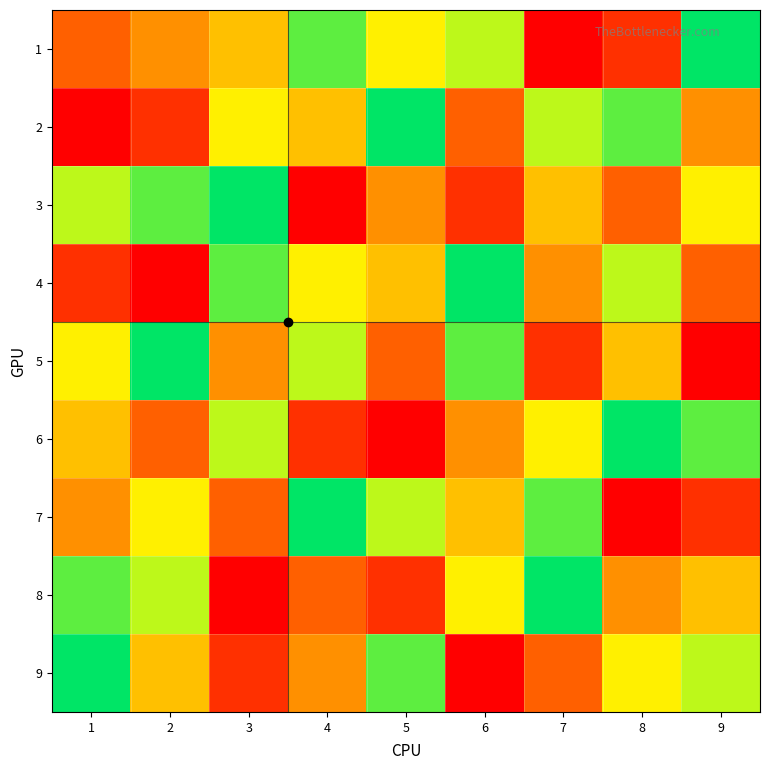

At how many categories does at least one series exceed 6?

9